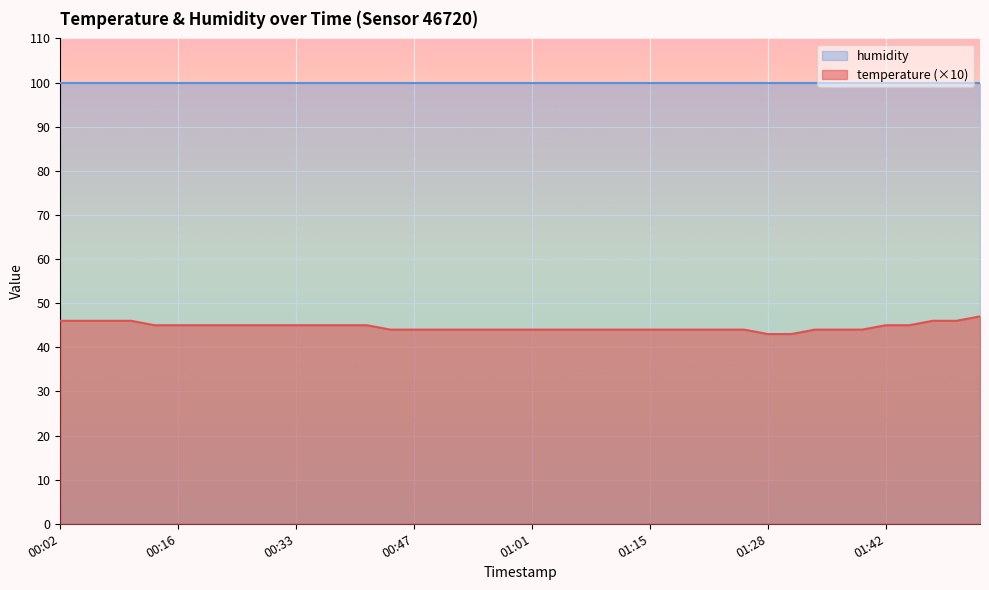

Where does the data first go above 44?

00:02